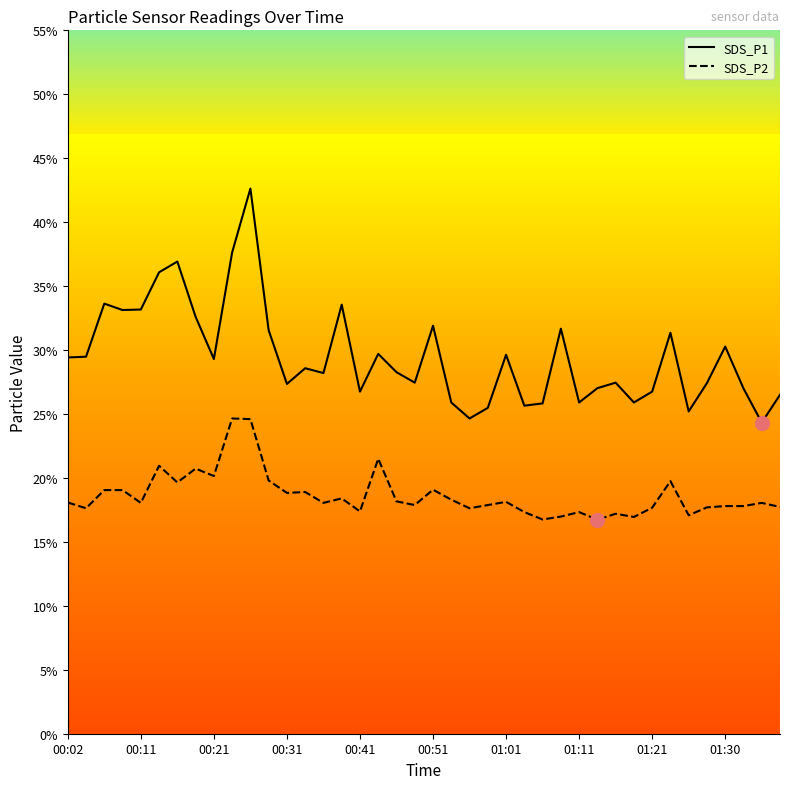

Which series has the largest total across all categories?

SDS_P1